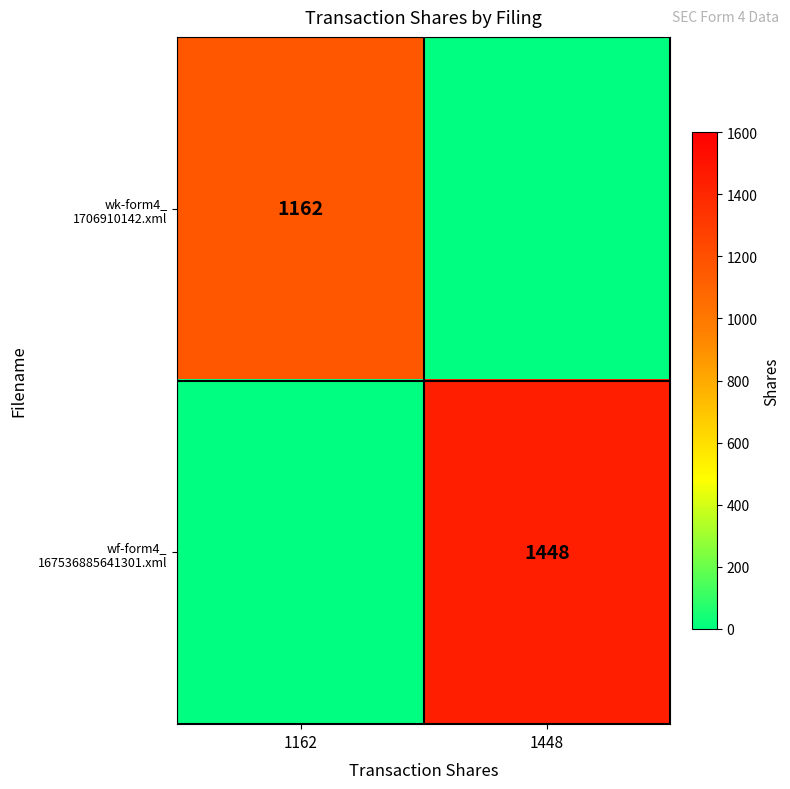

The wf-form4_ 167536885641301.xml series shows 0 at 1162. True or false?

True